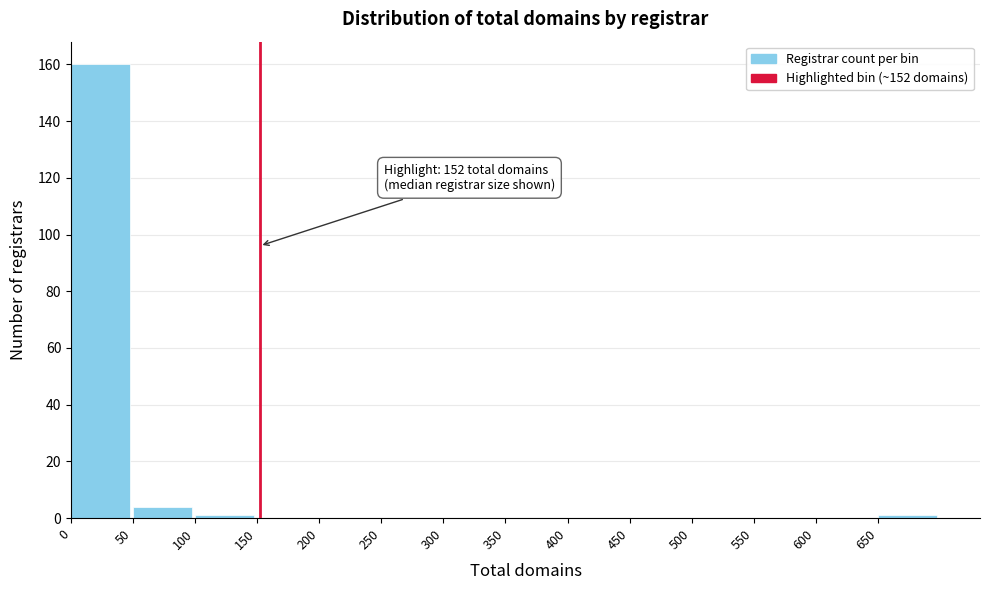

Which range on the x-axis has the tallest bar?

0 to 50